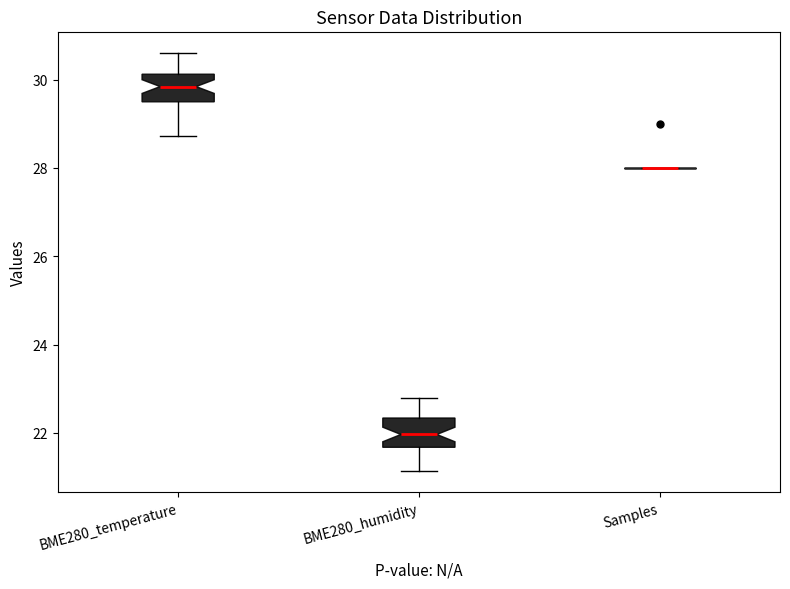

Where does the lower whisker of the box for BME280_humidity end on the y-axis? The values are not printed on the chart, so give them approximately, as read against the axis.

21.2